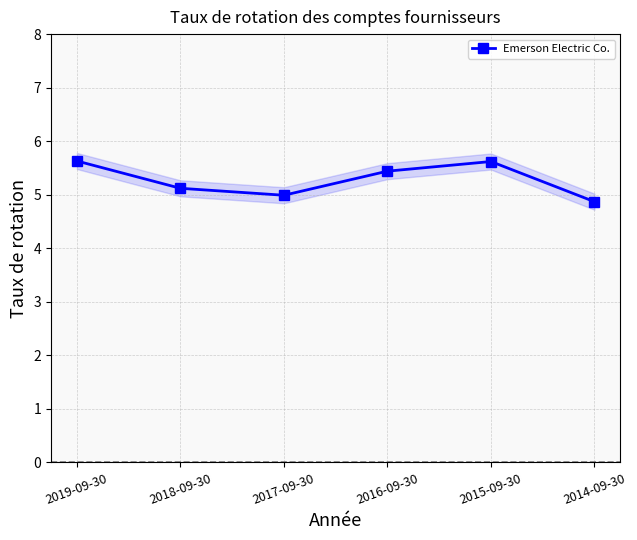

What is the value of the 3rd point from the left?

5.0